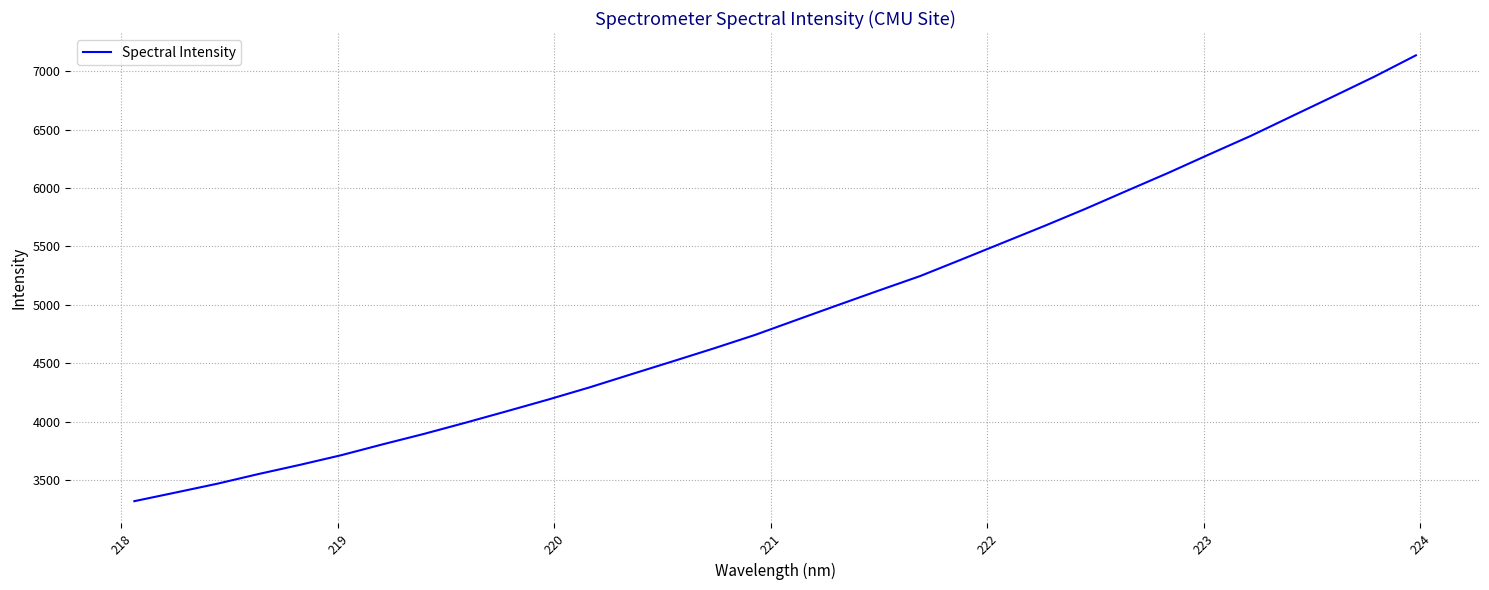

What is the smallest value displayed?

3319.0